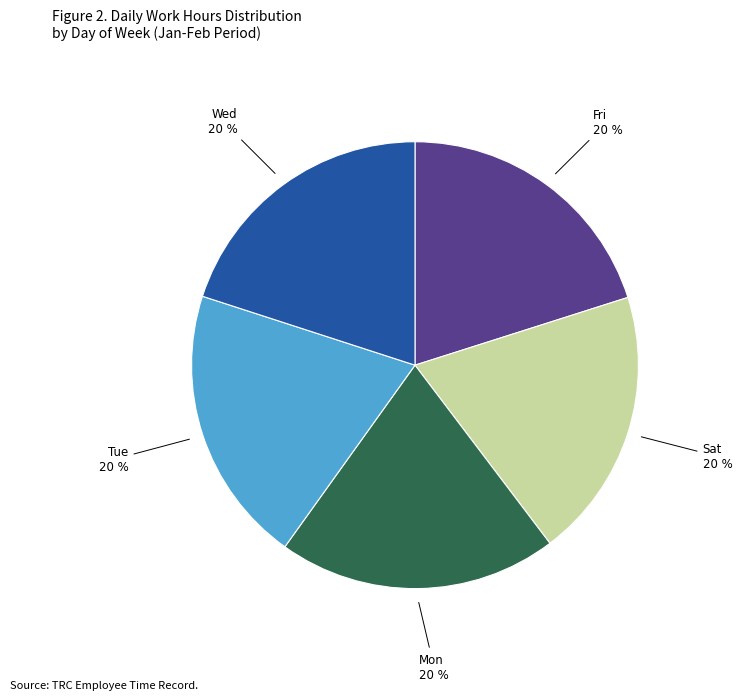

Is there a majority slice in this chart?

No